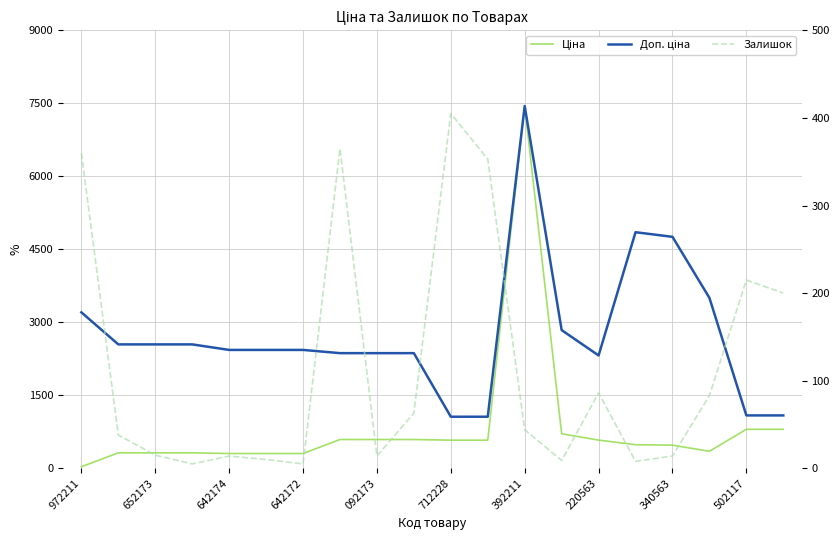

True or false: Залишок has a value of 98.8 at 712228.

False